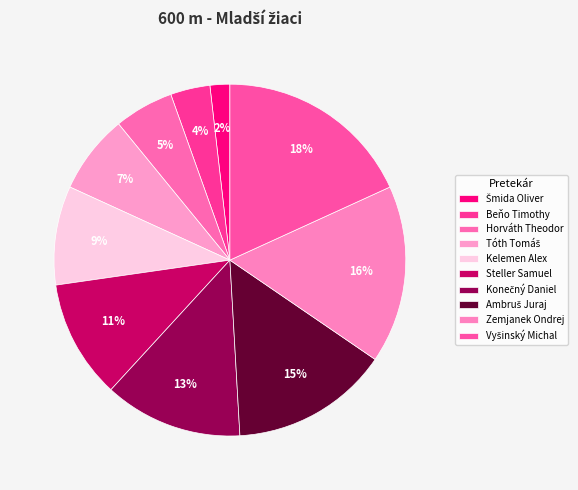

To the nearest percent, what is the difference between the Zemjanek Ondrej and Kelemen Alex slice percentages?

7%